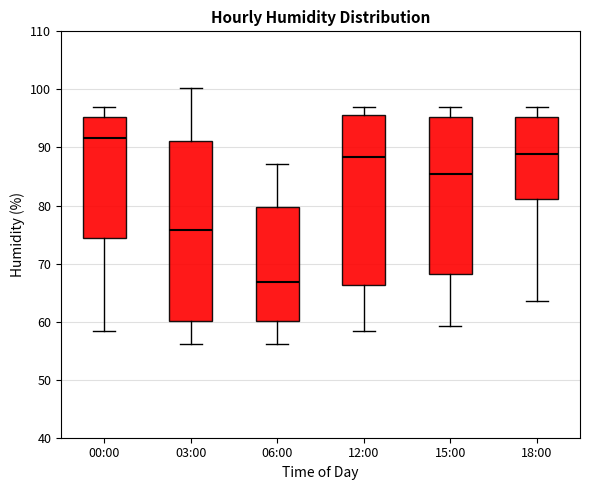

Which box has the lowest median line?

06:00